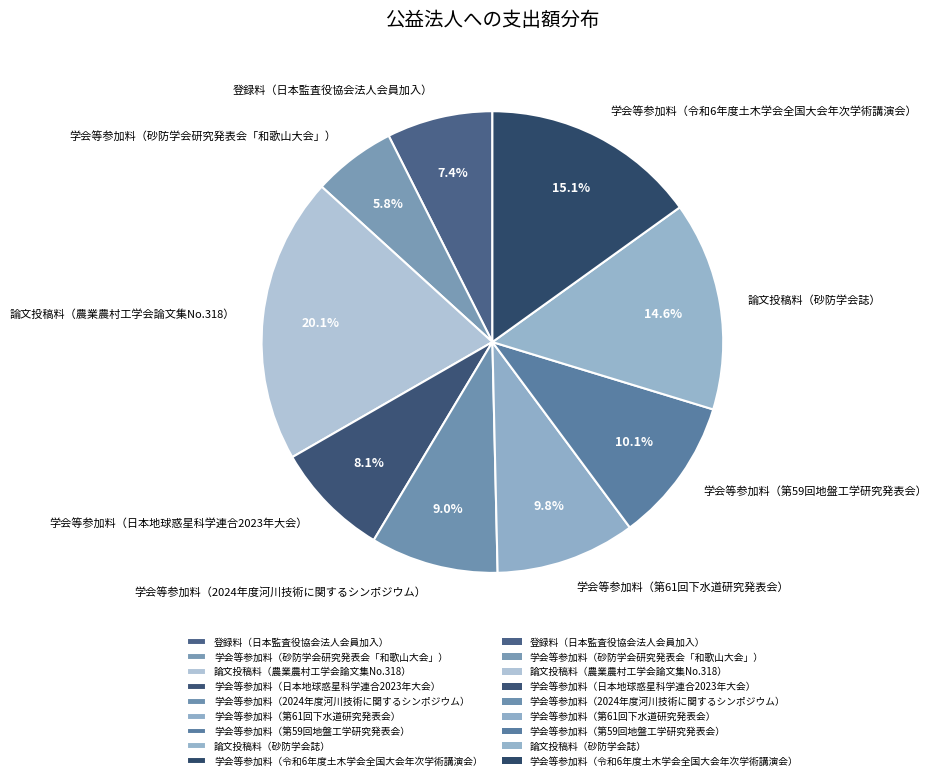

Is the sum of 学会等参加料（2024年度河川技術に関するシンポジウム） and 論文投稿料（農業農村工学会論文集No.318） greater than half?

No